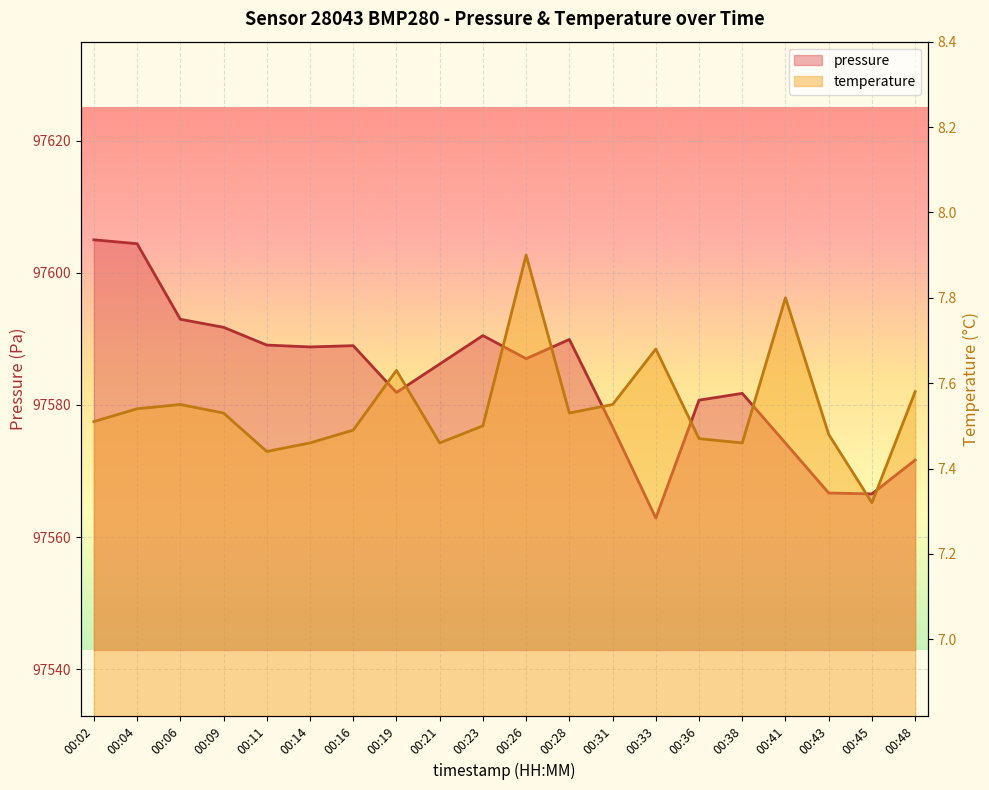

Reading left to right, list all the values displayed in this chart.

pressure: 97605.0	97604.4	97593.0	97591.8	97589.1	97588.8	97589.0	97581.9	97586.2	97590.5	97587.0	97589.9	97576.7	97562.9	97580.7	97581.8	97574.2	97566.7	97566.5	97571.7
temperature: 7.5	7.5	7.5	7.5	7.4	7.5	7.5	7.6	7.5	7.5	7.9	7.5	7.5	7.7	7.5	7.5	7.8	7.5	7.3	7.6